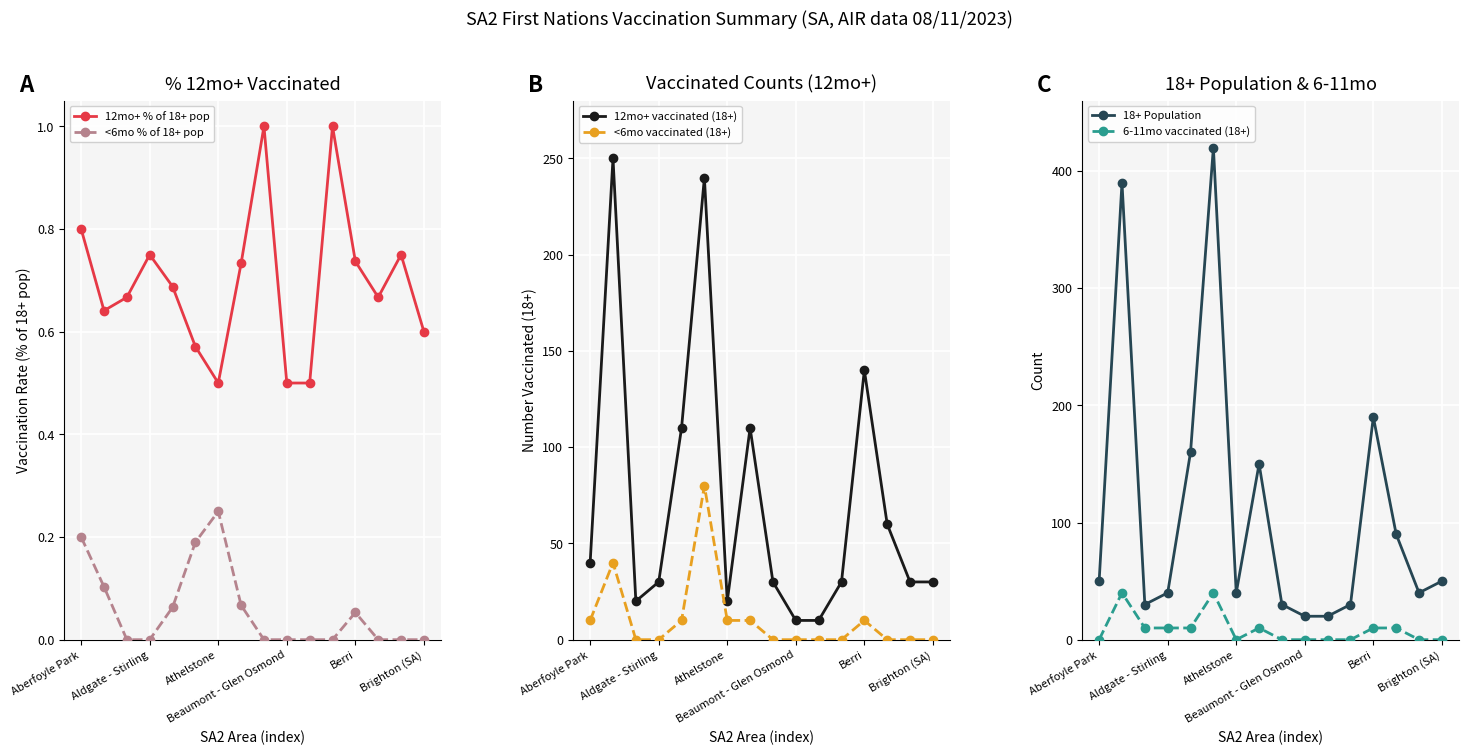

True or false: 6-11mo vaccinated (18+) and 18+ Population cross at least once.

False